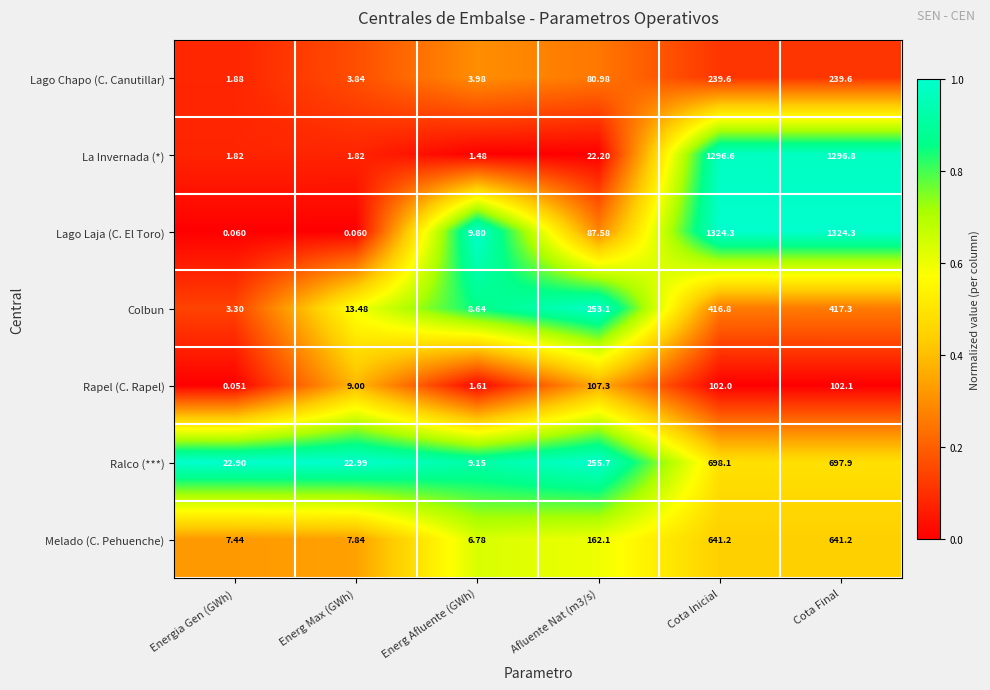

What is the spread (max minus min) of values at Energ Afluente (GWh)?

8.3